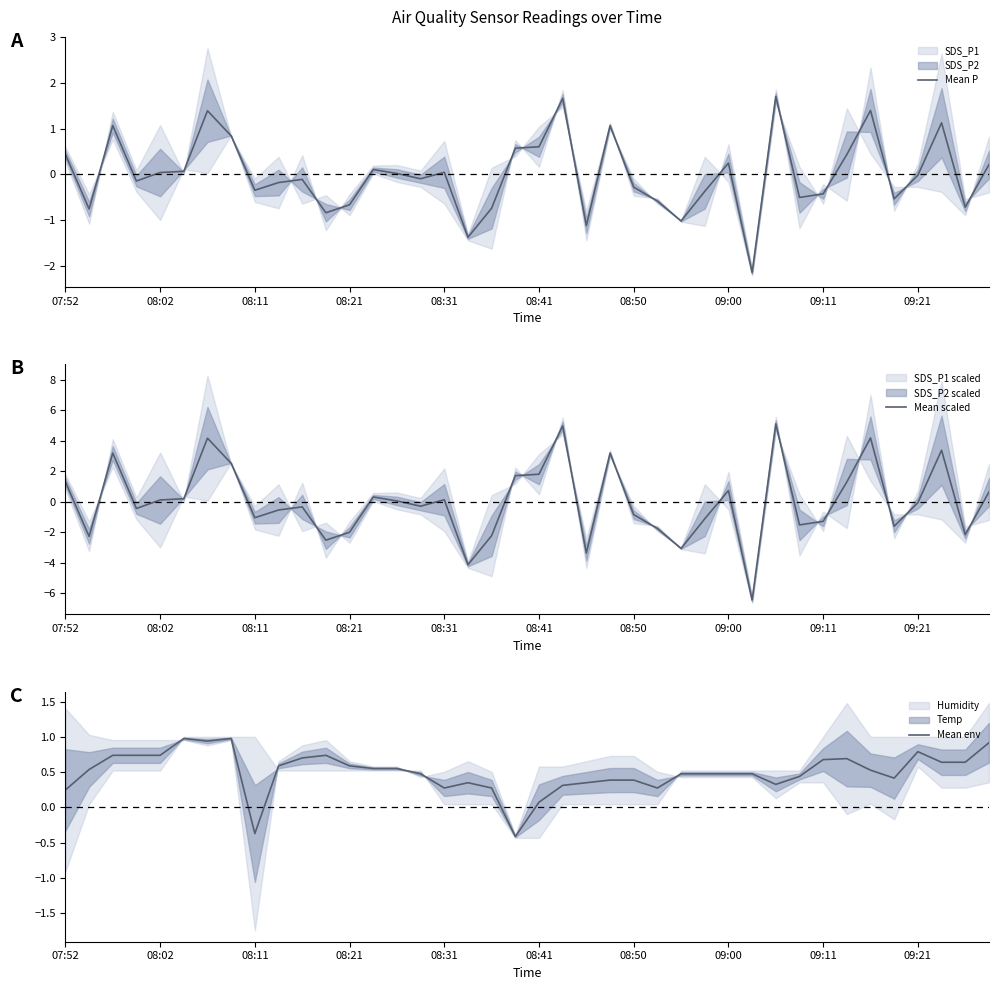

How many values in the Mean scaled series exceed 0?

19